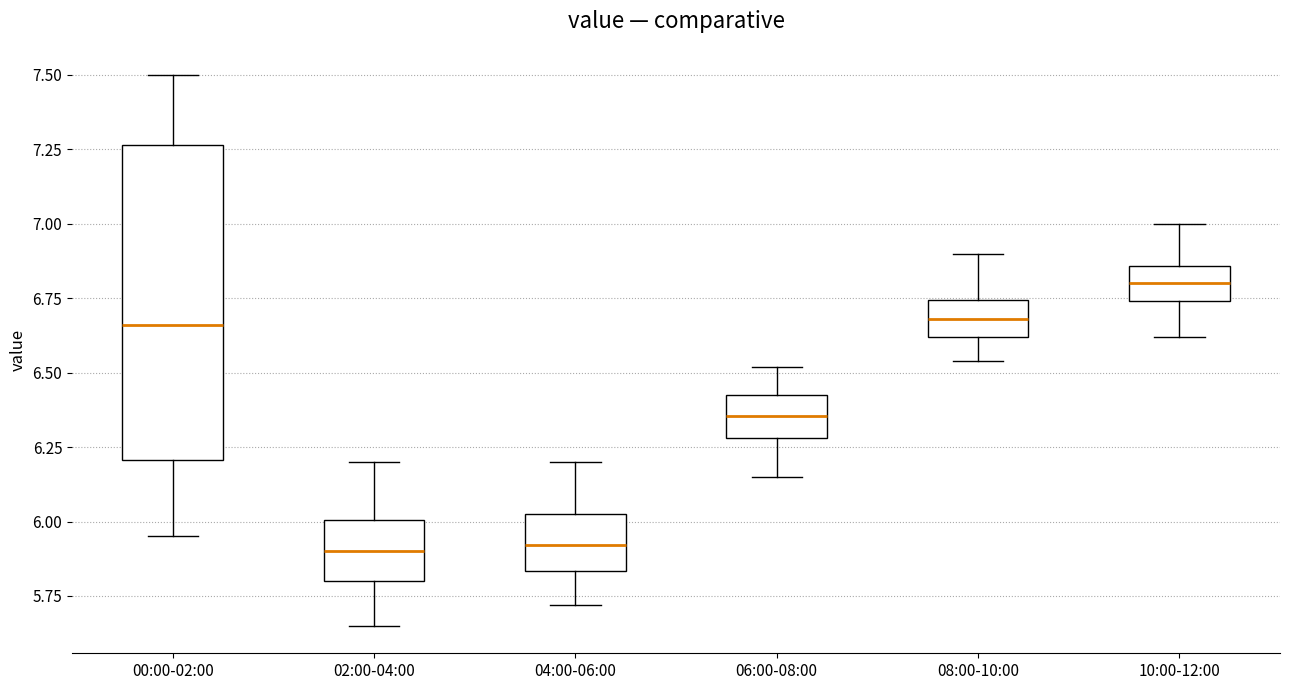

Where is the lower edge of the box for 10:00-12:00 on the y-axis? The values are not printed on the chart, so give them approximately, as read against the axis.

6.75